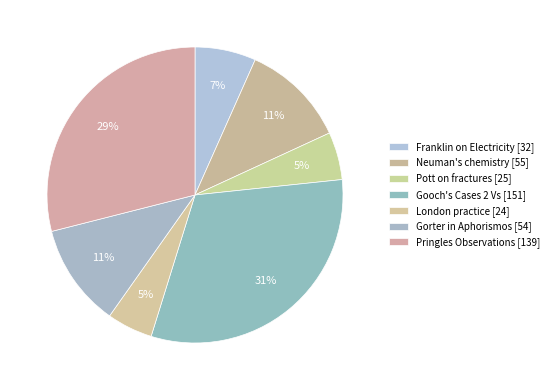

Count the number of slices in the pie.

7